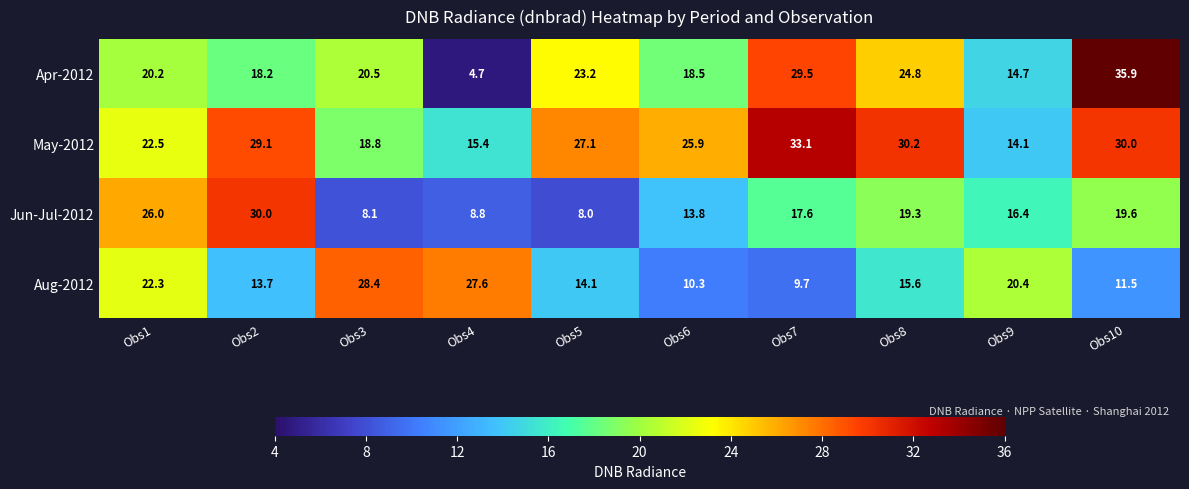

The Apr-2012 series shows 24.8 at Obs8. True or false?

True